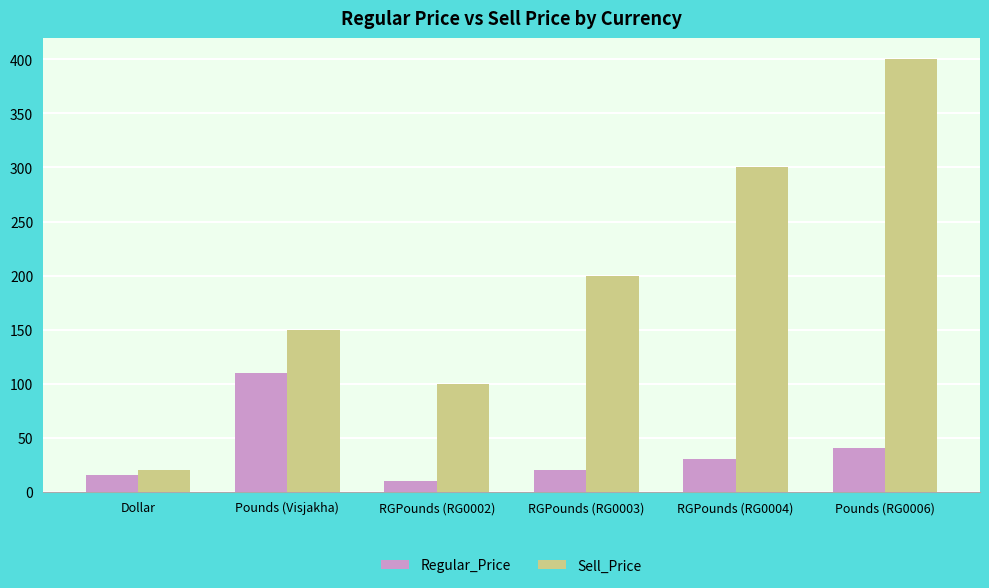

What value does the Regular_Price series have at Dollar?

15